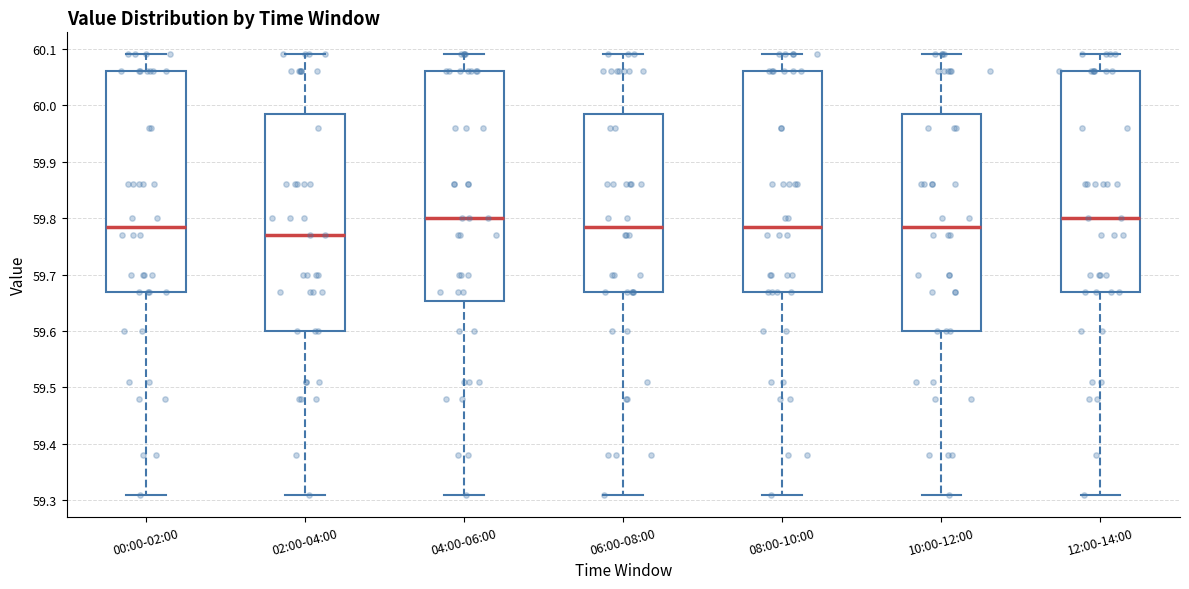

Reading left to right, read every box against the y-axis: the position of its median line, the range the box covers, and the ends of its whiskers. The values are not printed on the chart, so give them approximately, as read against the axis.

00:00-02:00: median 59.79, box 59.67 to 60.06, whiskers 59.31 to 60.09
02:00-04:00: median 59.77, box 59.60 to 59.99, whiskers 59.31 to 60.09
04:00-06:00: median 59.80, box 59.65 to 60.06, whiskers 59.31 to 60.09
06:00-08:00: median 59.79, box 59.67 to 59.99, whiskers 59.31 to 60.09
08:00-10:00: median 59.79, box 59.67 to 60.06, whiskers 59.31 to 60.09
10:00-12:00: median 59.79, box 59.60 to 59.99, whiskers 59.31 to 60.09
12:00-14:00: median 59.80, box 59.67 to 60.06, whiskers 59.31 to 60.09